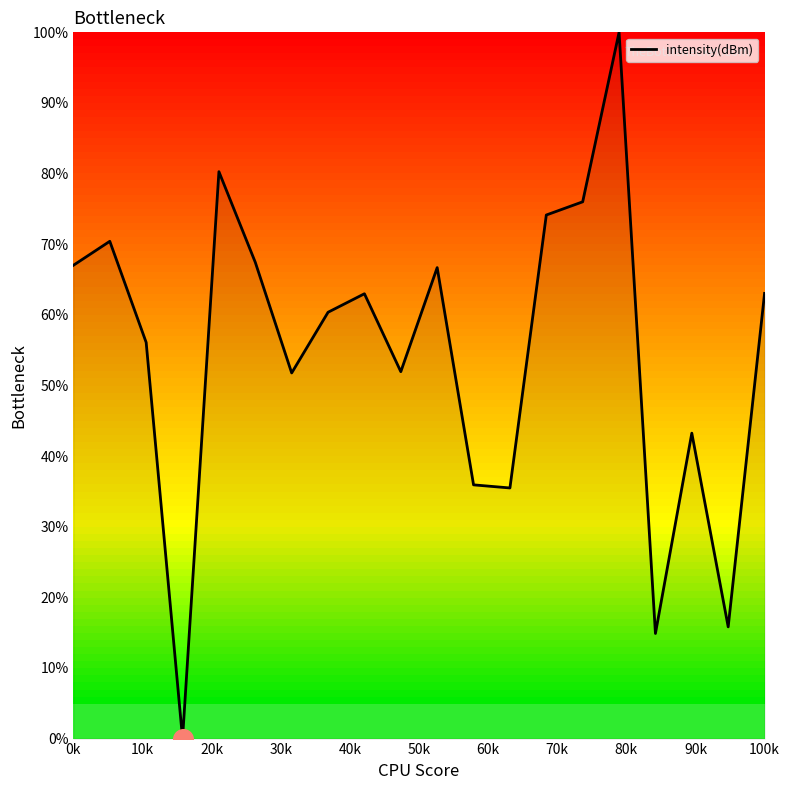

What is the maximum value shown in the chart?

100.0